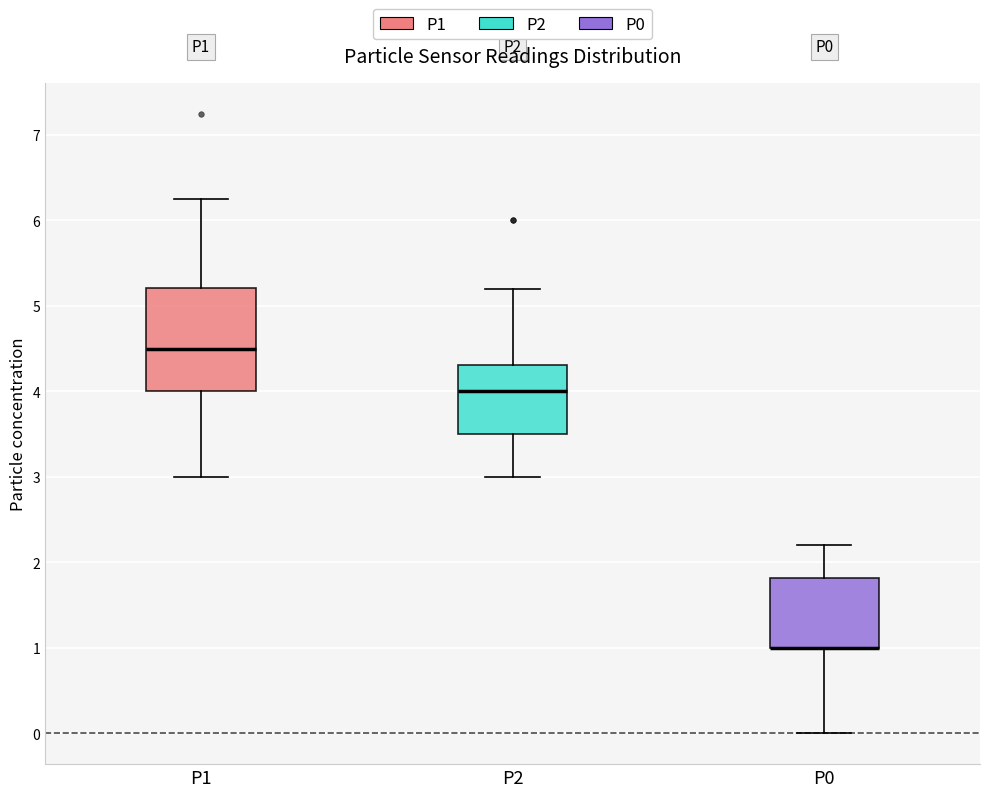

Reading left to right, transcribe this box plot: for each box, give where its median line is, the range the box spans, and where its two whiskers end, as read against the y-axis. The values are not printed on the chart, so give them approximately, as read against the axis.

P1: median 4.5, box 4.0 to 5.2, whiskers 3.0 to 6.3
P2: median 4.0, box 3.5 to 4.3, whiskers 3.0 to 5.2
P0: median 1.0 (drawn on the box's lower edge), box 1.0 to 1.8, whiskers 0.0 to 2.2